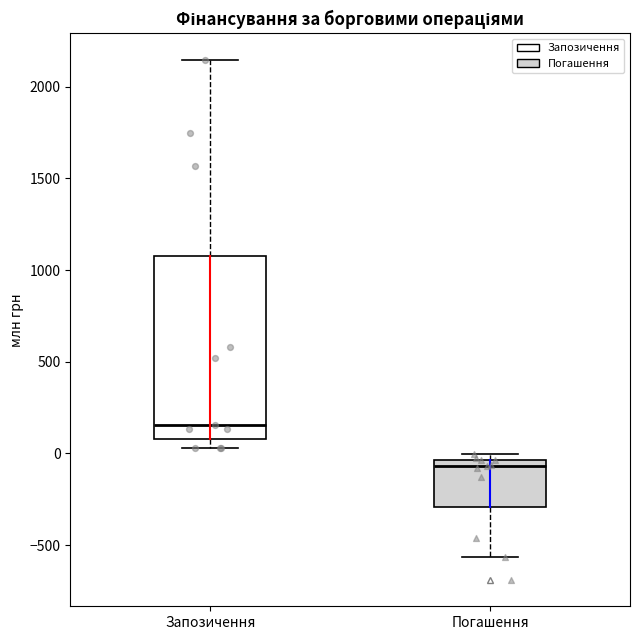

Reading left to right, transcribe this box plot: for each box, give where its median line is, the range the box spans, and where its two whiskers end, as read against the y-axis. The values are not printed on the chart, so give them approximately, as read against the axis.

Запозичення: median 150, box 100 to 1050, whiskers 50 to 2150
Погашення: median -50 (just below the box's upper edge), box -300 to -50, whiskers -550 to 0